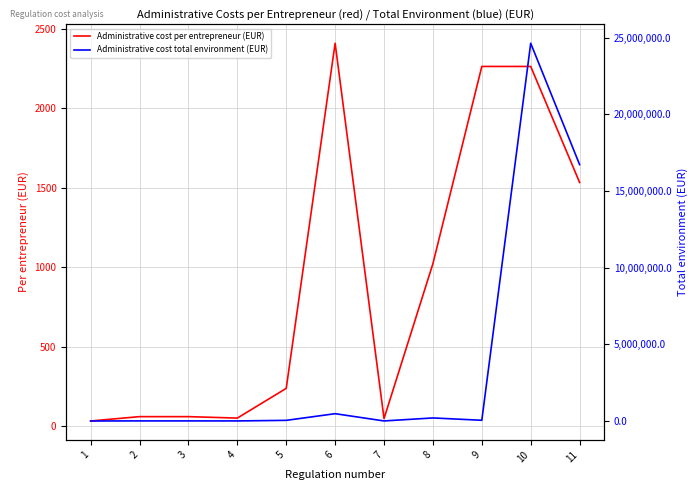

In Administrative cost total environment (EUR), how many points are lower than both neighbors (excluding endpoints)?

3